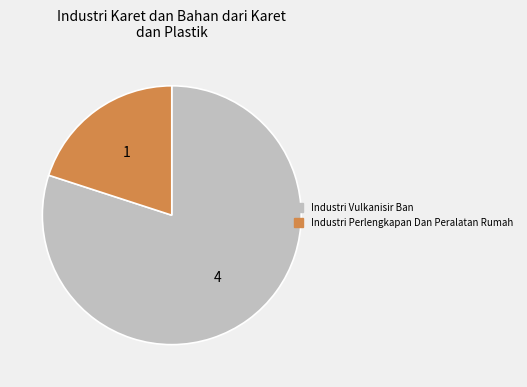

Rank the categories by value from lowest to highest.

Industri Perlengkapan Dan Peralatan Rumah, Industri Vulkanisir Ban